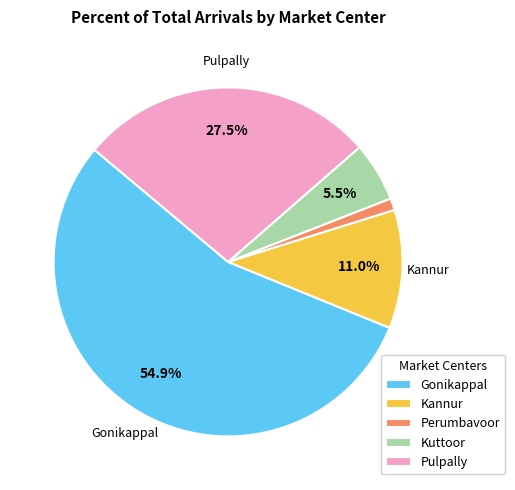

How many slices are in this pie chart?

5